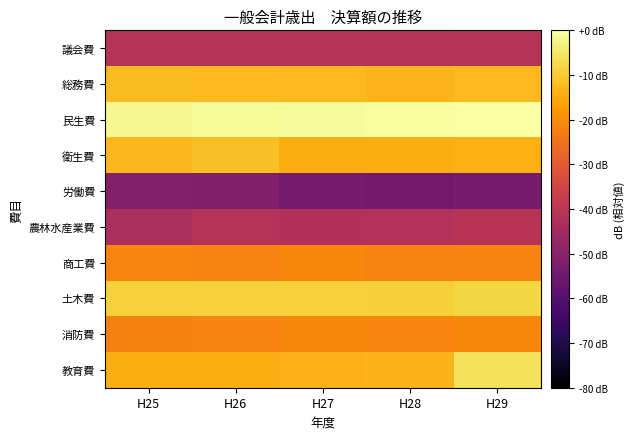

Reading left to right, list all the values displayed in this chart.

議会費: H25=-41.5	H26=-41.4	H27=-41.1	H28=-41.3	H29=-41.1
総務費: H25=-12.2	H26=-12.7	H27=-12.5	H28=-13.4	H29=-12.7
民生費: H25=-1.9	H26=-1.2	H27=-0.7	H28=-0.4	H29=0.0
衛生費: H25=-13.0	H26=-11.6	H27=-14.6	H28=-14.5	H29=-14.3
労働費: H25=-51.1	H26=-51.3	H27=-53.8	H28=-54.6	H29=-53.6
農林水産業費: H25=-43.4	H26=-41.4	H27=-42.2	H28=-41.6	H29=-40.9
商工費: H25=-21.5	H26=-21.6	H27=-21.0	H28=-21.7	H29=-21.8
土木費: H25=-8.9	H26=-8.9	H27=-8.9	H28=-9.2	H29=-8.0
消防費: H25=-22.0	H26=-21.8	H27=-20.8	H28=-21.4	H29=-21.0
教育費: H25=-14.4	H26=-14.5	H27=-14.1	H28=-13.6	H29=-6.2